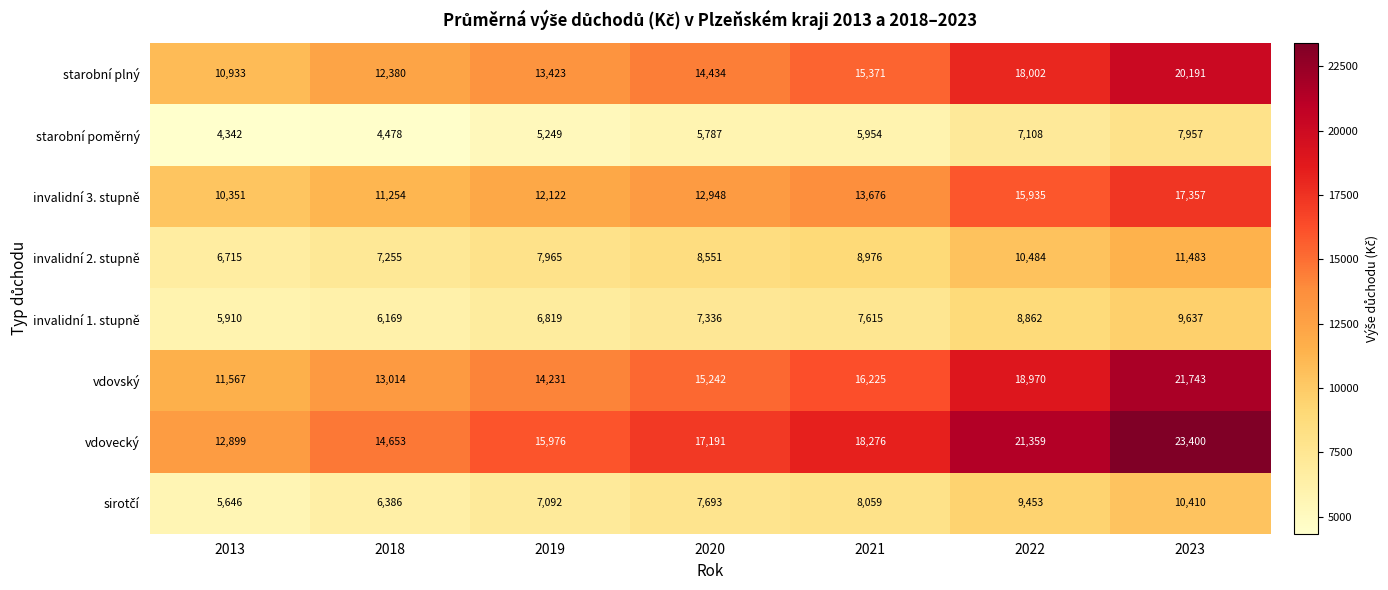

List the labels in order of starobní poměrný value, smallest first.

2013, 2018, 2019, 2020, 2021, 2022, 2023